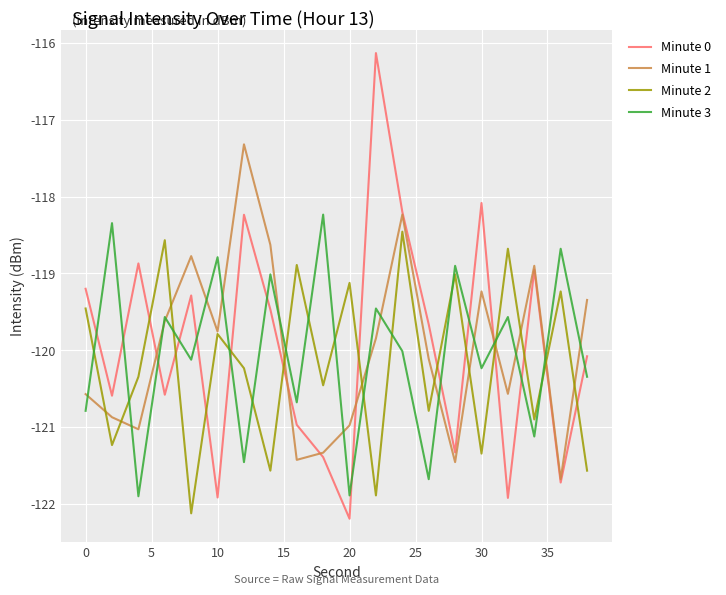

What are all the series names shown in the legend?

Minute 0, Minute 1, Minute 2, Minute 3